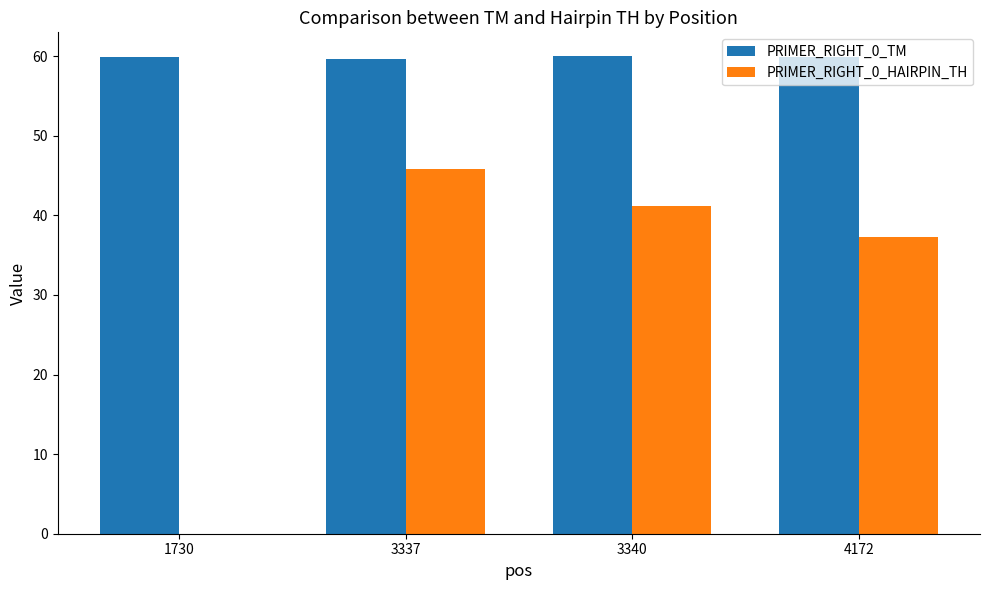

What is the highest value of the PRIMER_RIGHT_0_HAIRPIN_TH series?

45.8